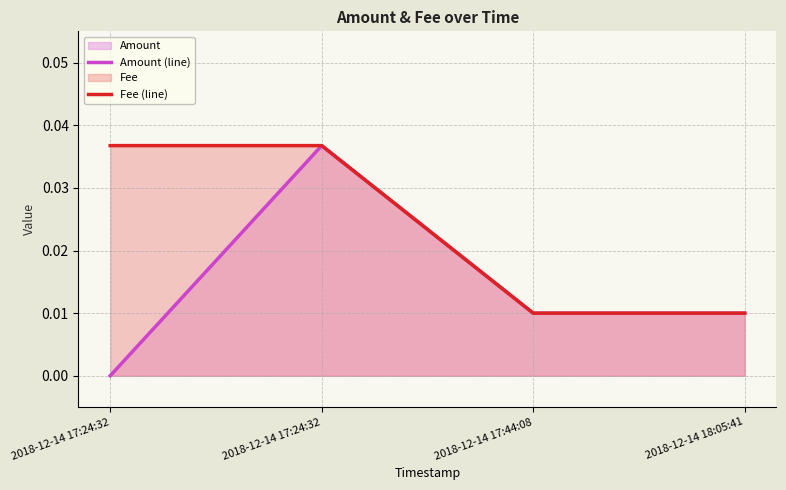

How many lines are shown in the chart?

2